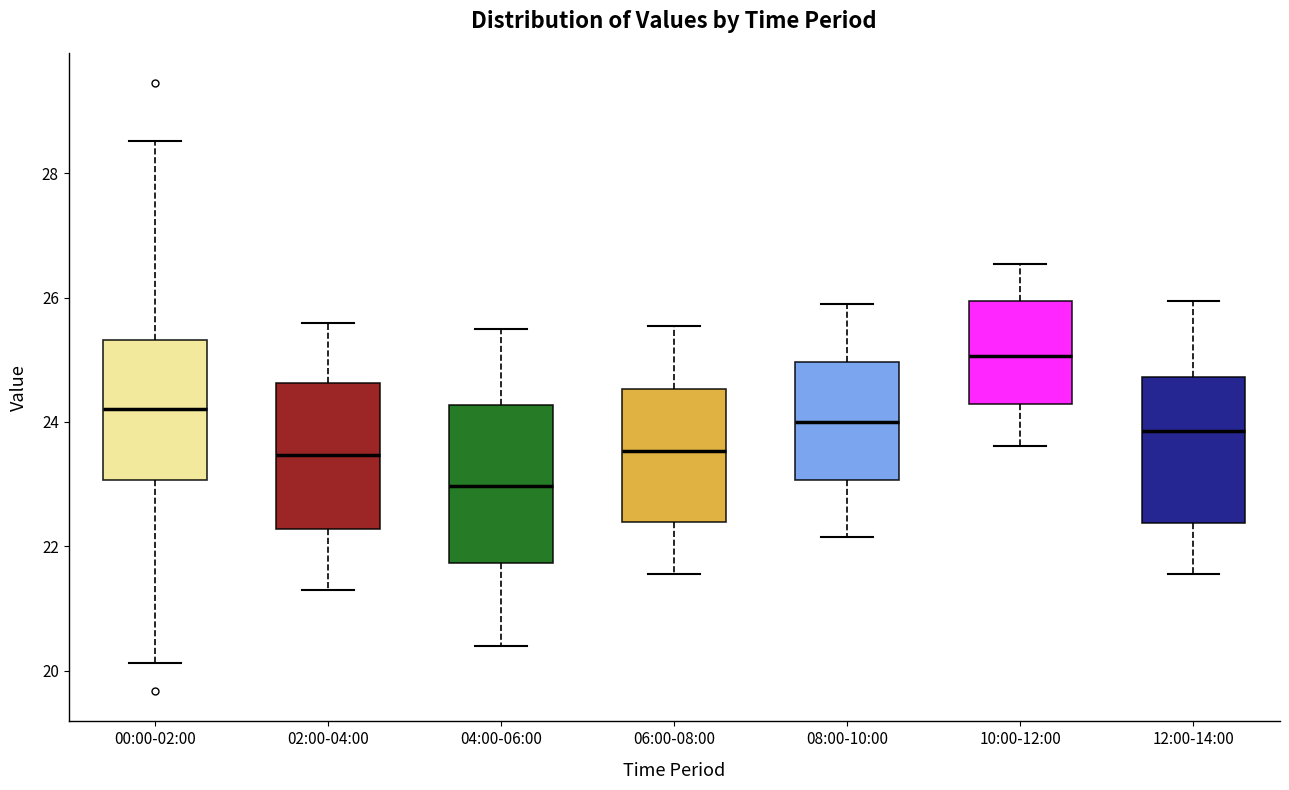

Where is the upper edge of the box for 04:00-06:00 on the y-axis? The values are not printed on the chart, so give them approximately, as read against the axis.

24.2